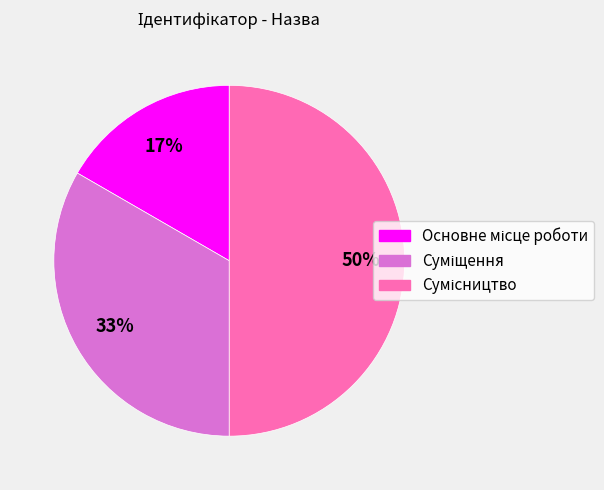

How many segments does this pie chart have?

3